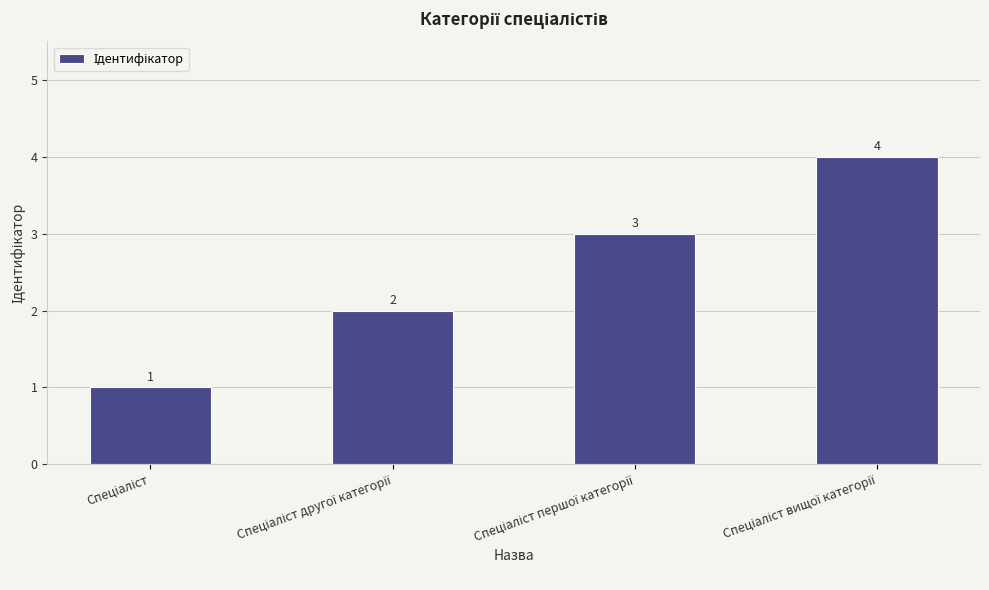

What is the minimum value shown in the chart?

1